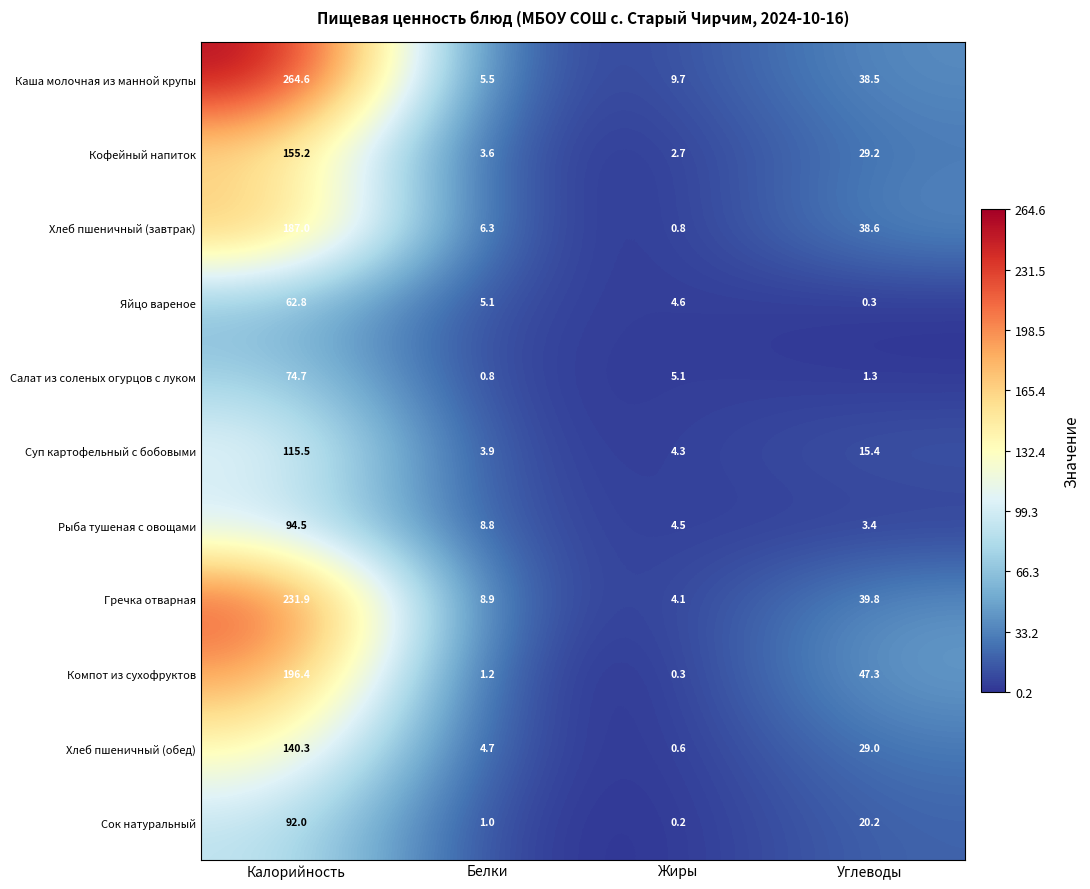

At how many categories does at least one series exceed 7?

4